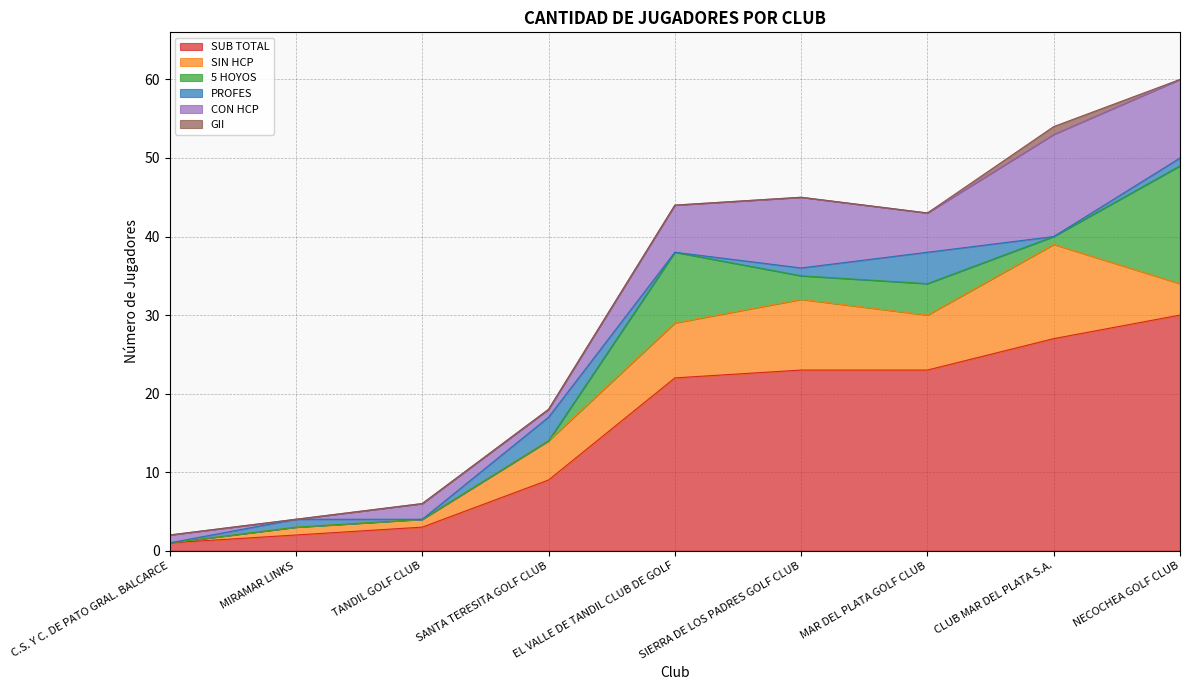

What is the label of the 3rd point from the left?

TANDIL GOLF CLUB